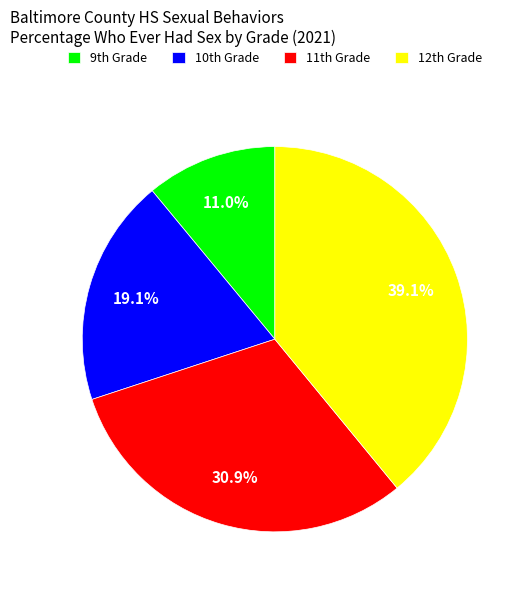

How many segments does this pie chart have?

4